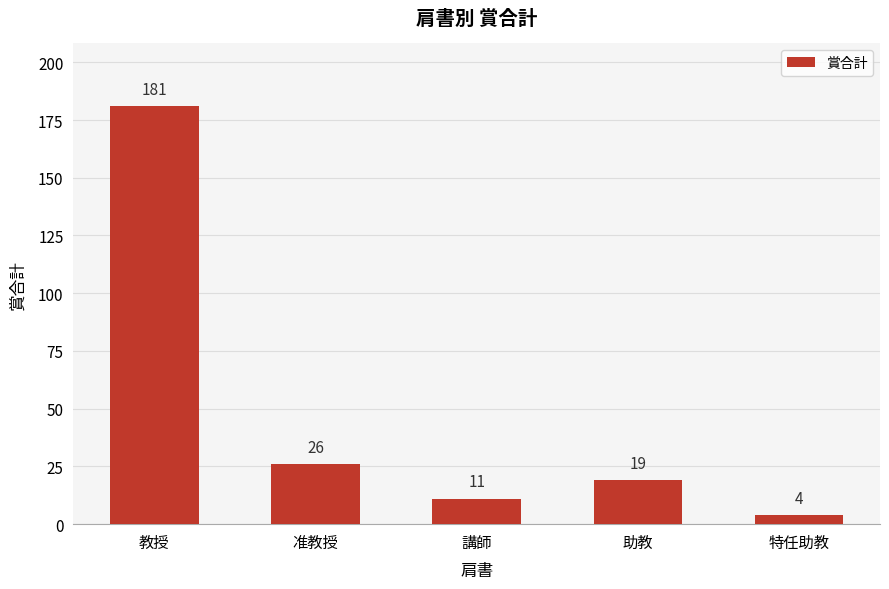

Rank the categories by value from lowest to highest.

特任助教, 講師, 助教, 准教授, 教授